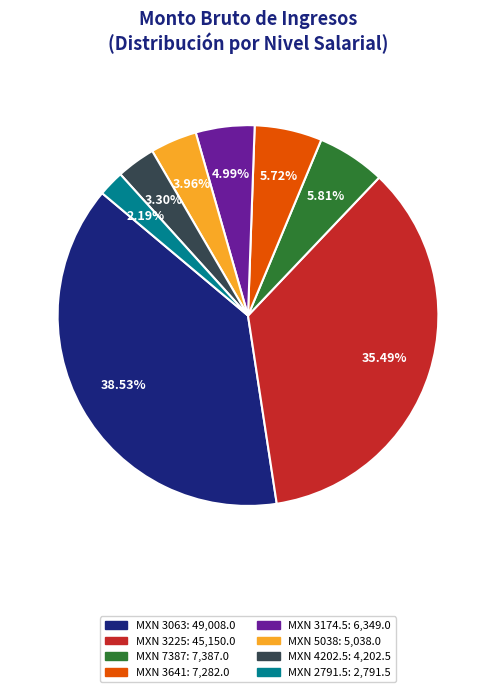

Approximately how many times larger is the value at MXN 5038: 5,038.0 compared to MXN 2791.5: 2,791.5?

1.8